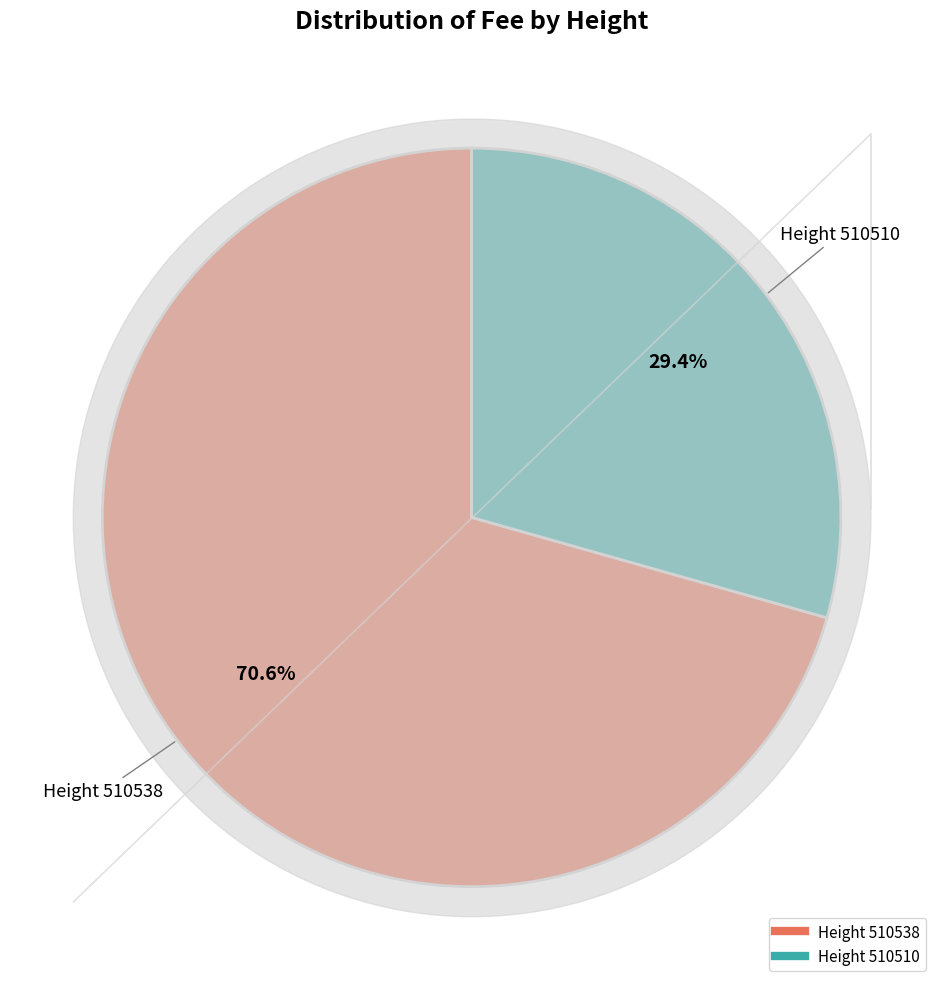

To the nearest percent, what is the difference between the largest and smallest slice percentages?

41%